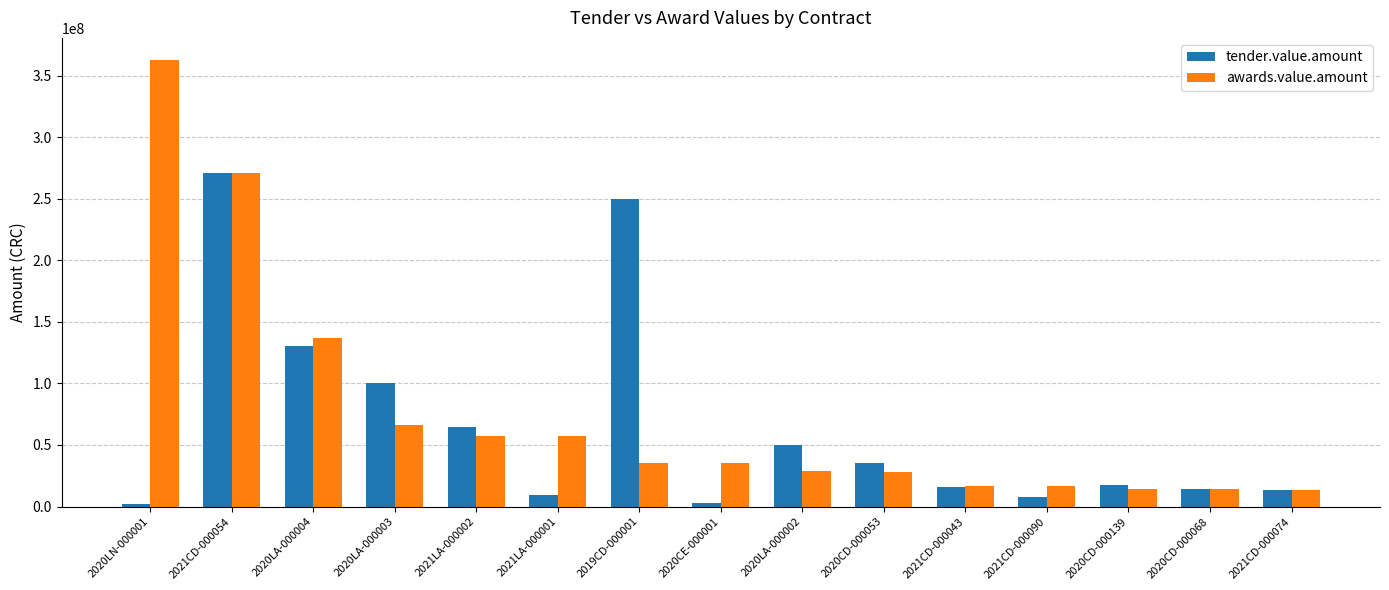

What is the sum of all awards.value.amount values?

1153893102